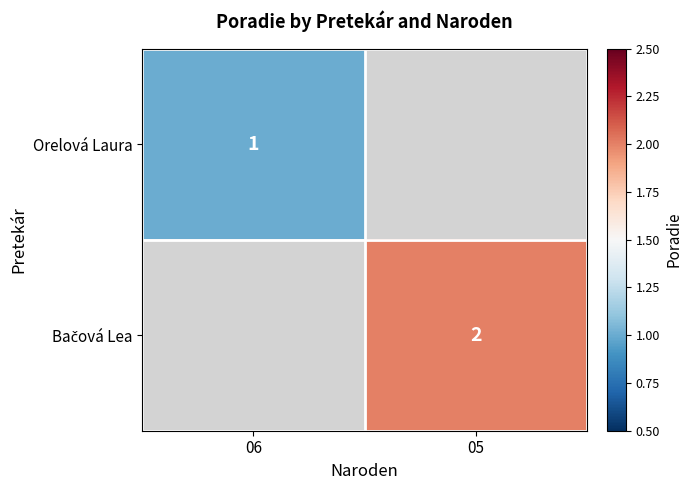

True or false: Orelová Laura has a value of 1 at 06.

True